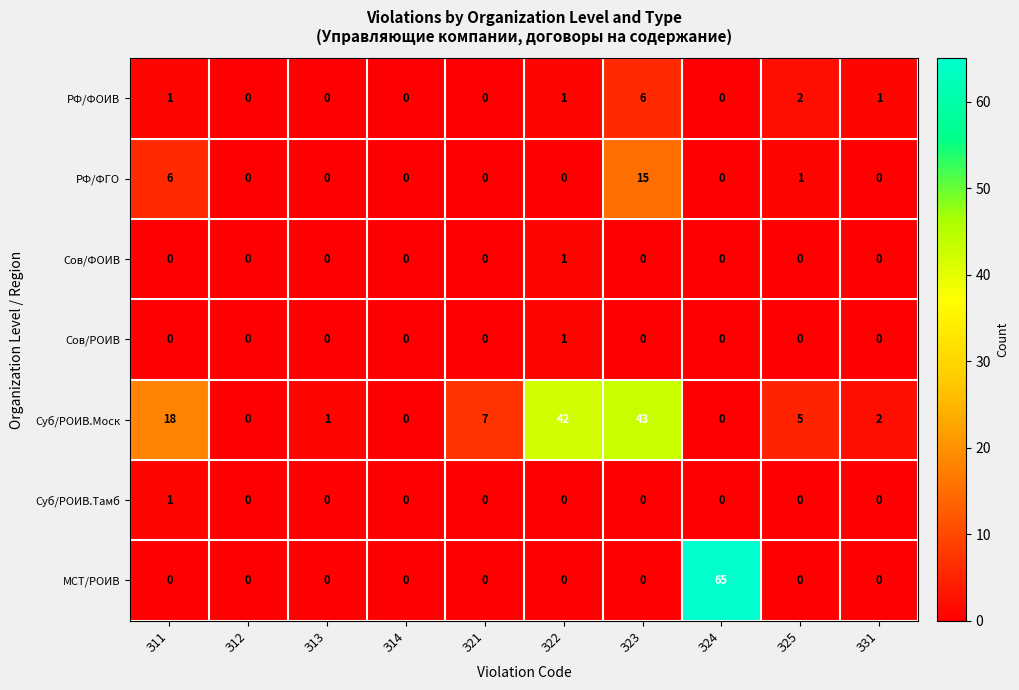

True or false: Суб/РОИВ.Моск has a value of 2 at З13.

False